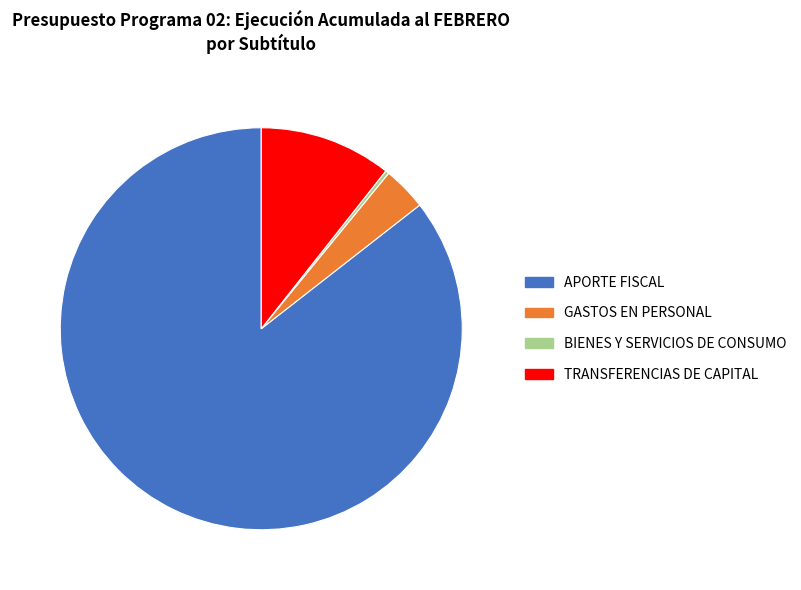

How many segments does this pie chart have?

4